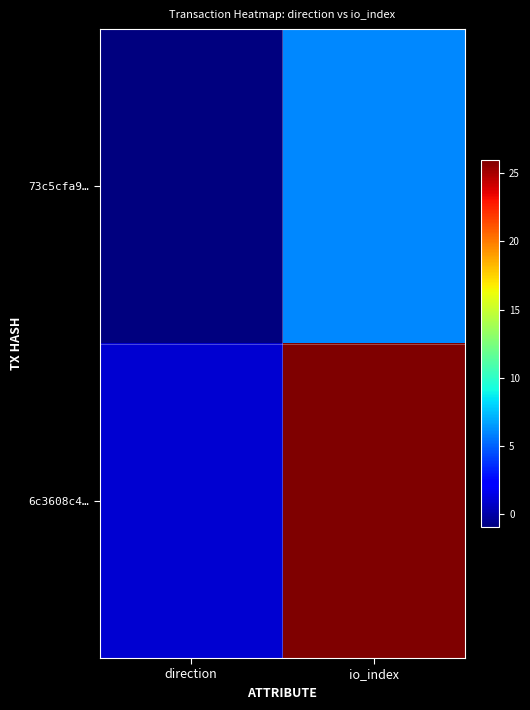

Rank the series at io_index from lowest to highest value.

73c5cfa9…, 6c3608c4…